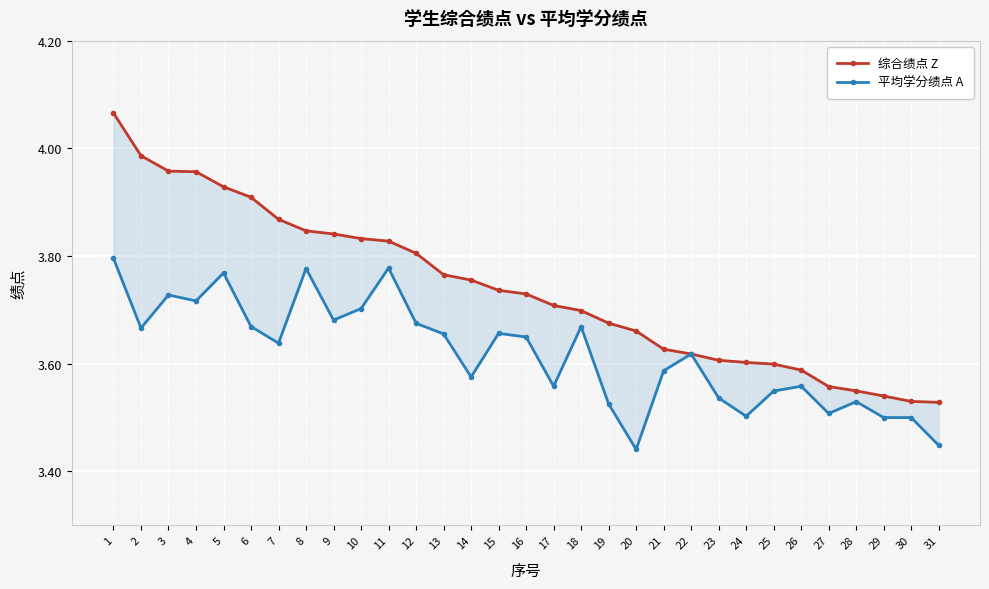

List the labels in order of 平均学分绩点 A value, largest first.

1, 11, 8, 5, 3, 4, 10, 9, 12, 6, 18, 2, 15, 13, 16, 7, 22, 21, 14, 17, 26, 25, 23, 28, 19, 27, 24, 29, 30, 31, 20